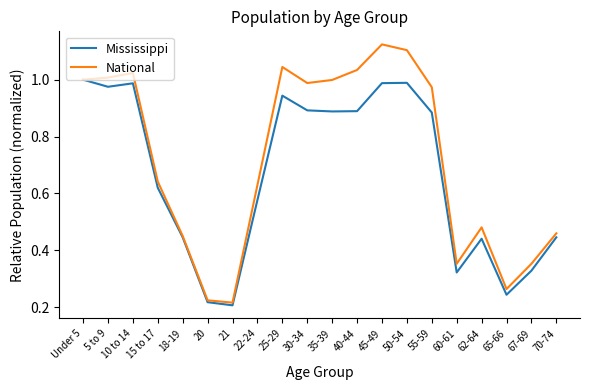

Which series has the widest spread of values?

National